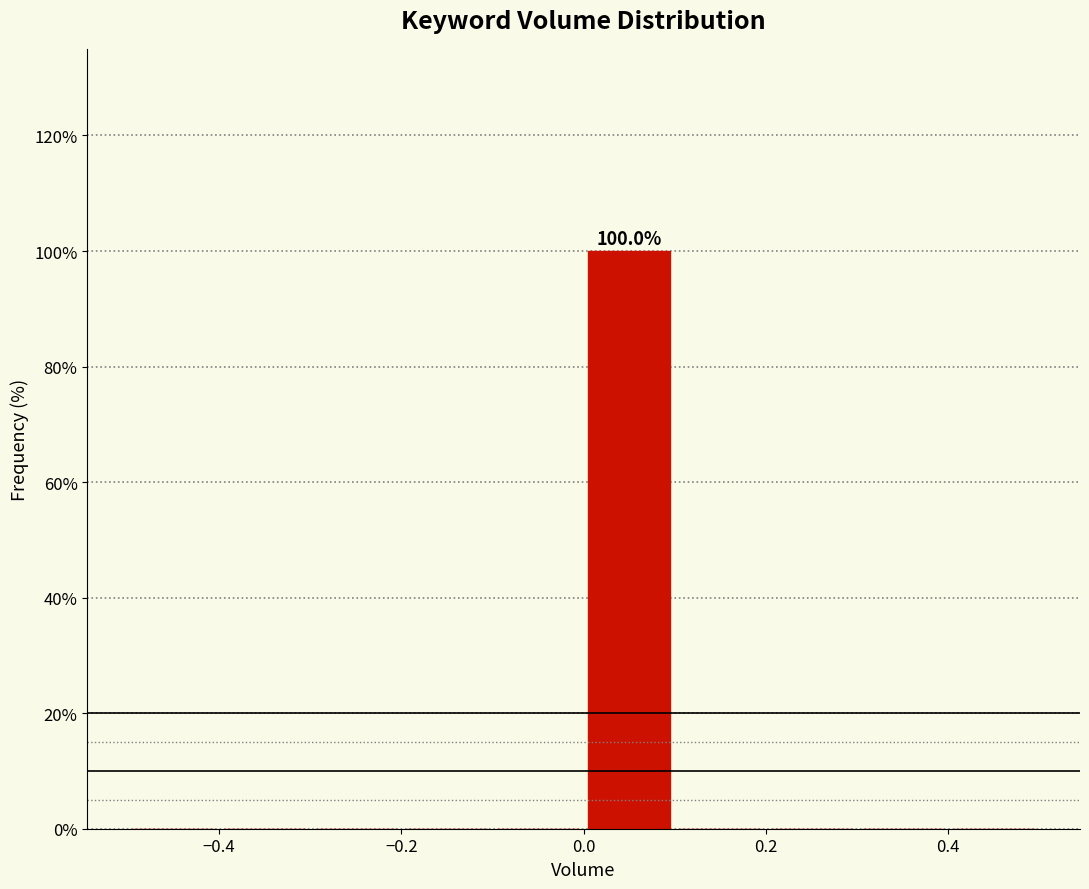

Which range on the x-axis has the tallest bar?

0.0 to 0.1